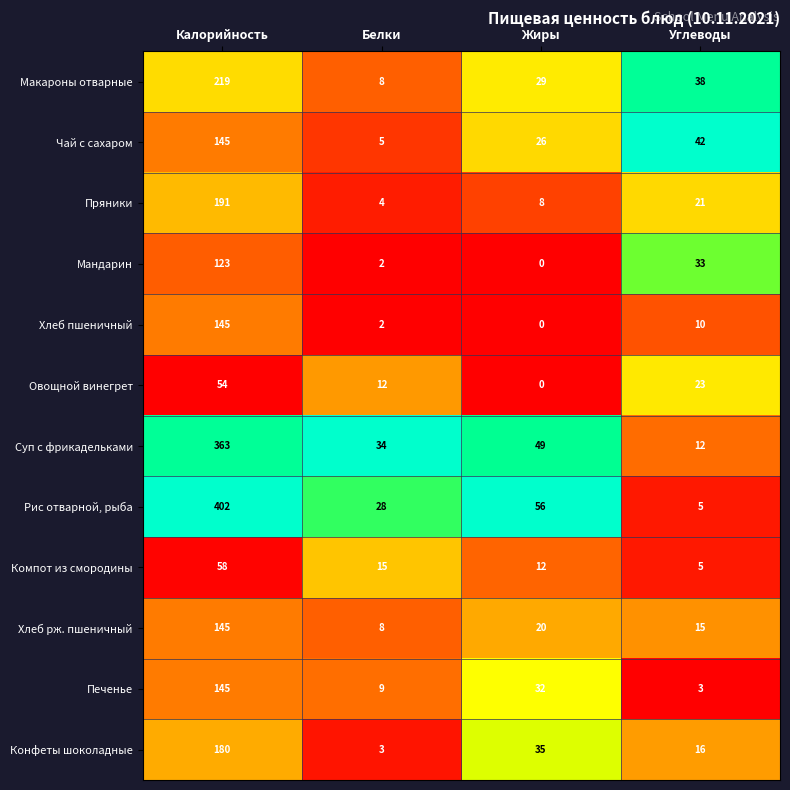

At which category is the sum across all series the highest?

Калорийность